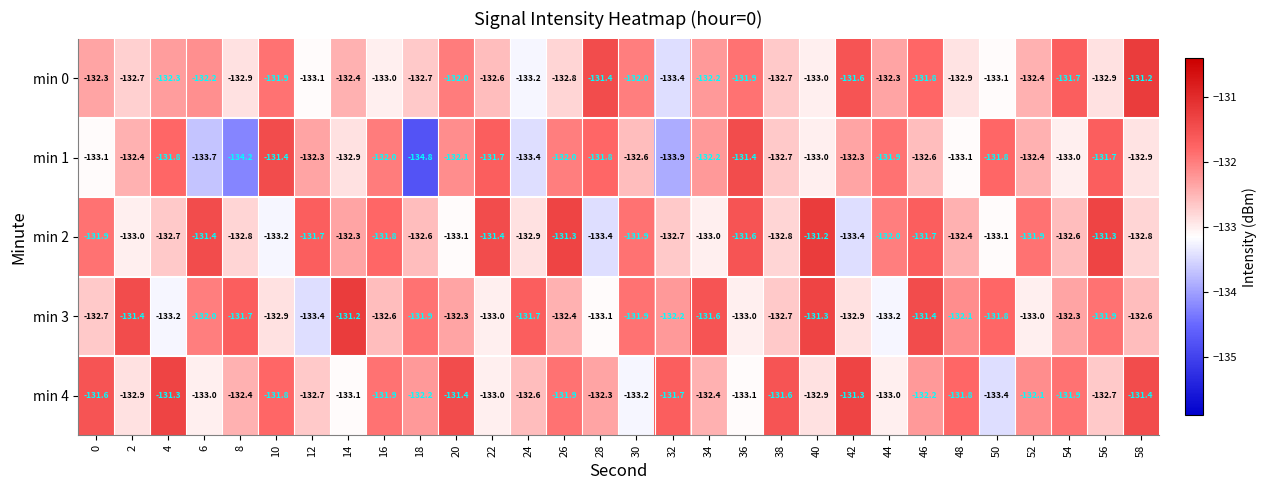

The min 0 series shows -131.9 at 36. True or false?

True